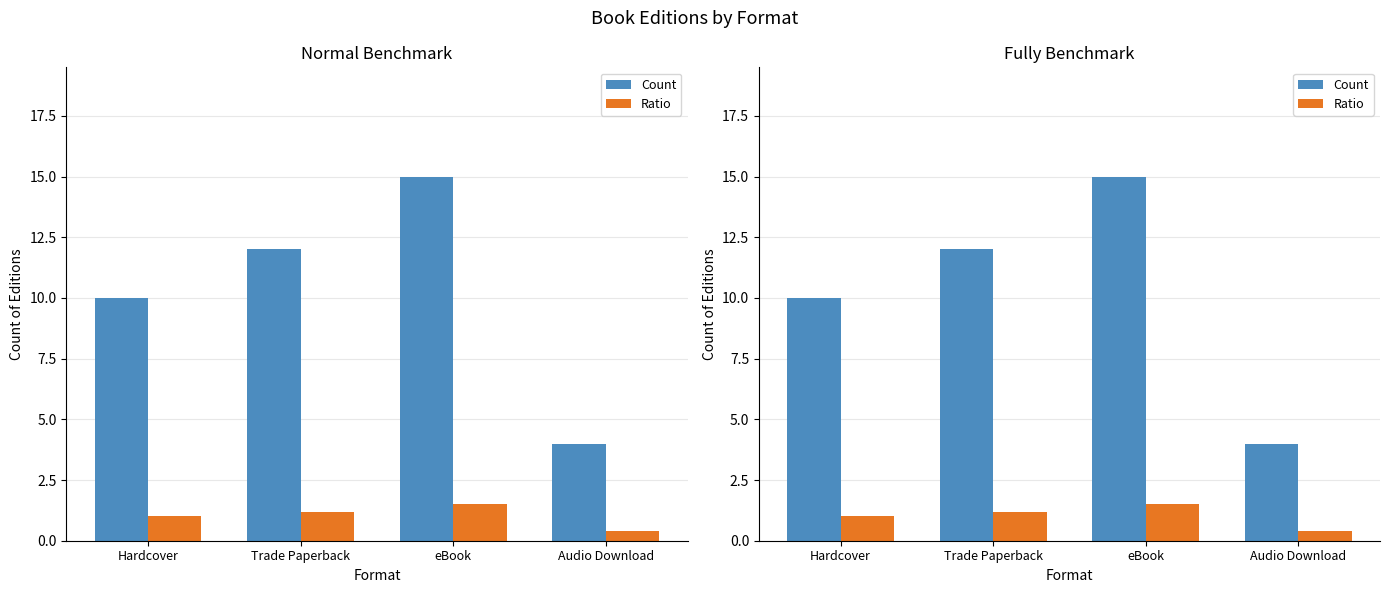

What is the value of the Ratio bar at the 3rd from the left?

1.5